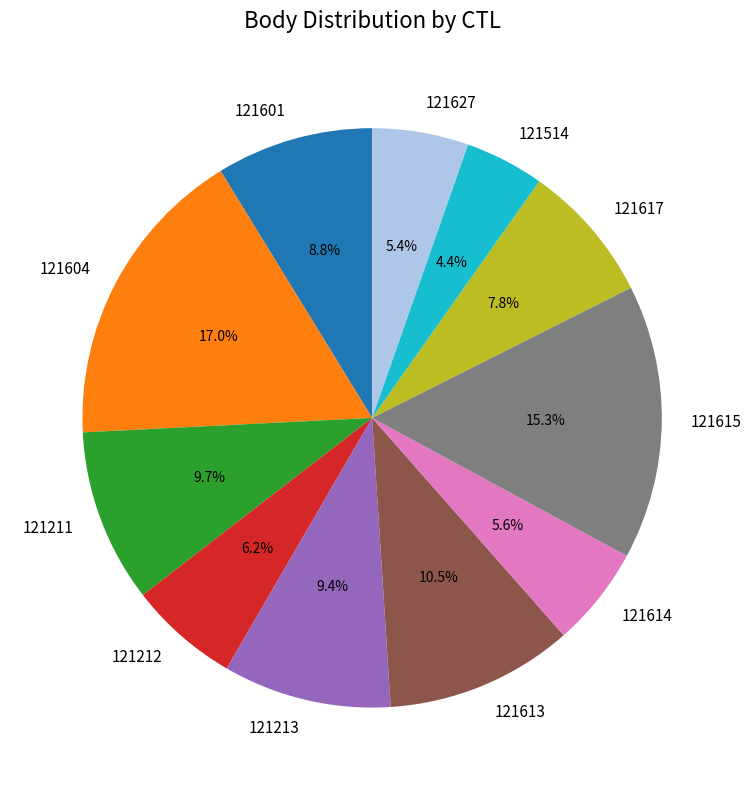

Count the number of slices in the pie.

11